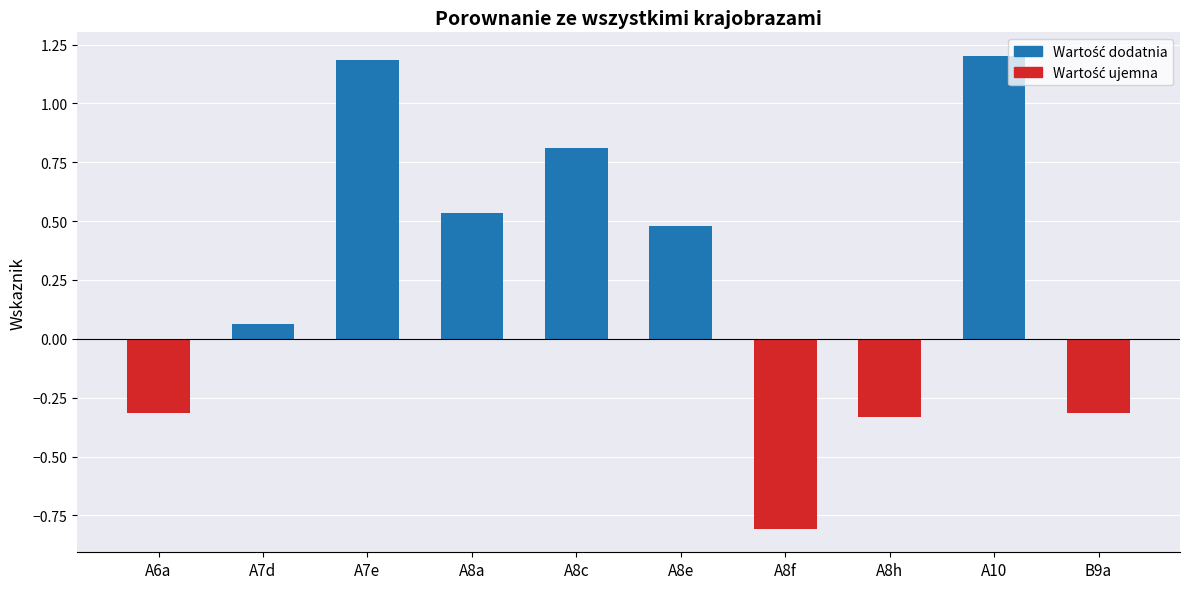

What is the label of the 3rd bar from the left?

A7e